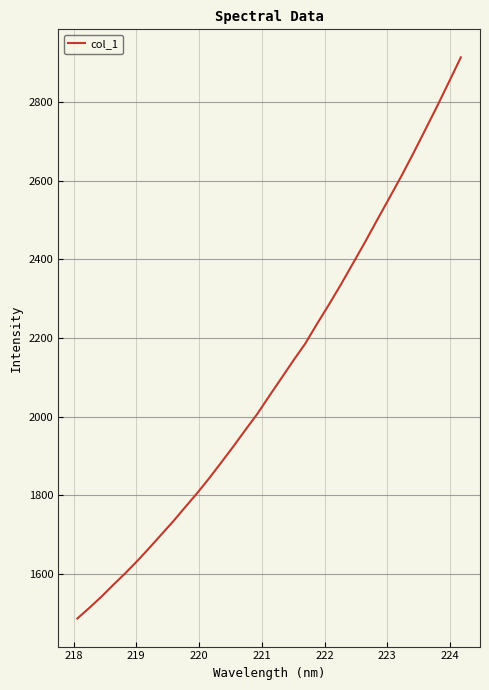

What is the difference between the maximum and minimum values?

1428.2